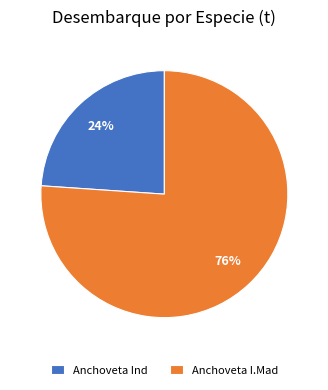

Rank the categories by value from lowest to highest.

Anchoveta Ind, Anchoveta I.Mad